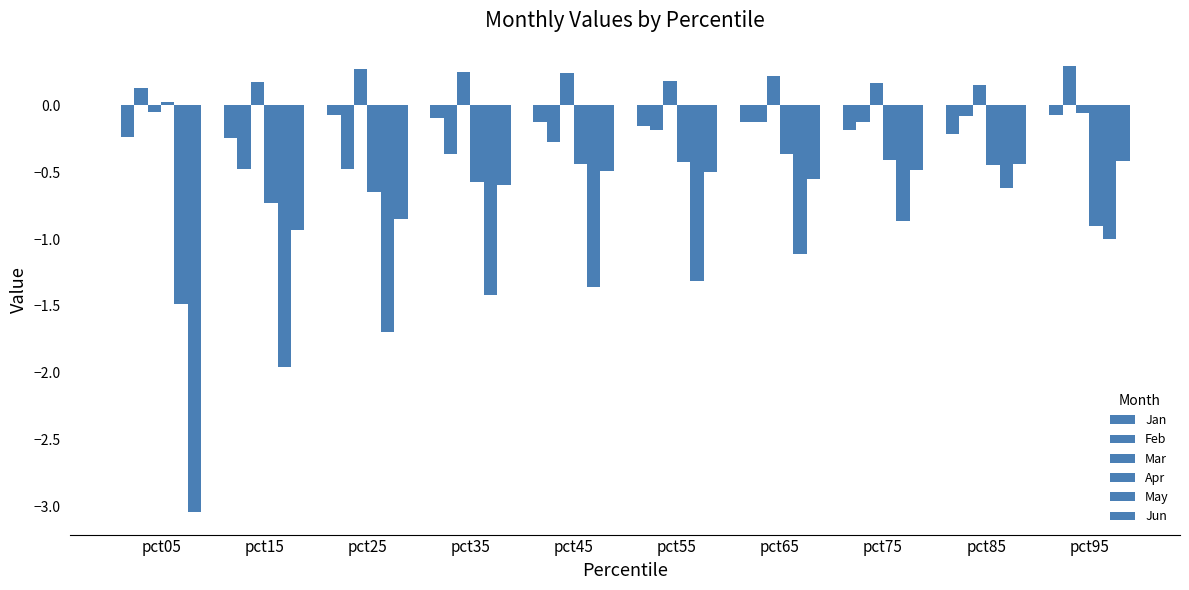

How many data points does each series have?

10